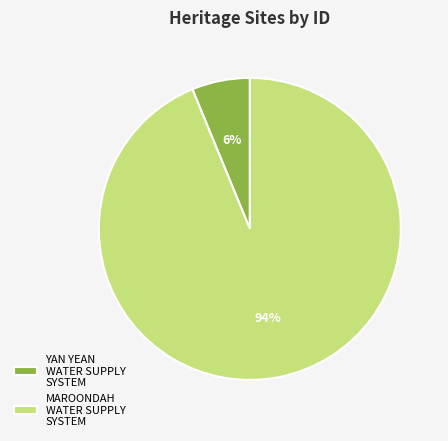

To the nearest percent, what portion does YAN YEAN WATER SUPPLY SYSTEM represent?

6%